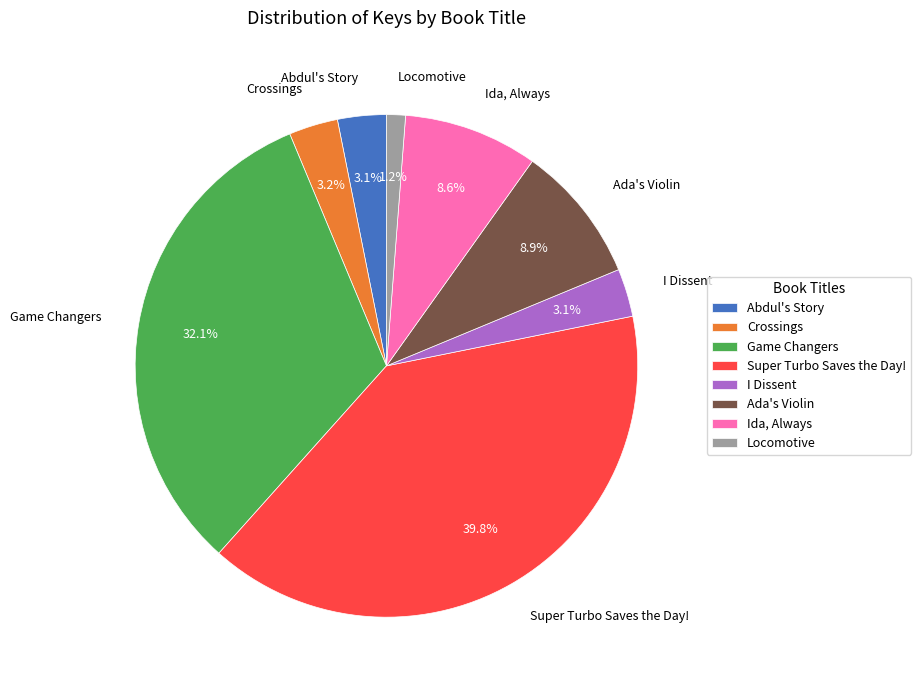

Does any single category account for the majority?

No